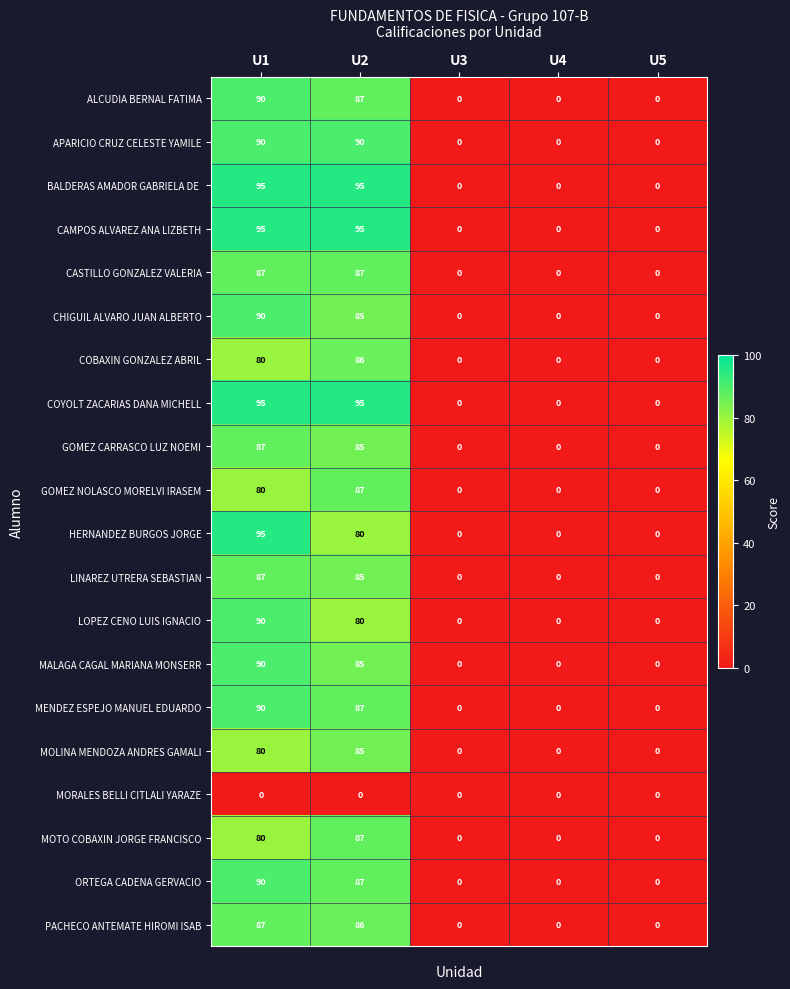

What is the difference between the maximum and minimum values in the COYOLT ZACARIAS DANA MICHELL series?

95